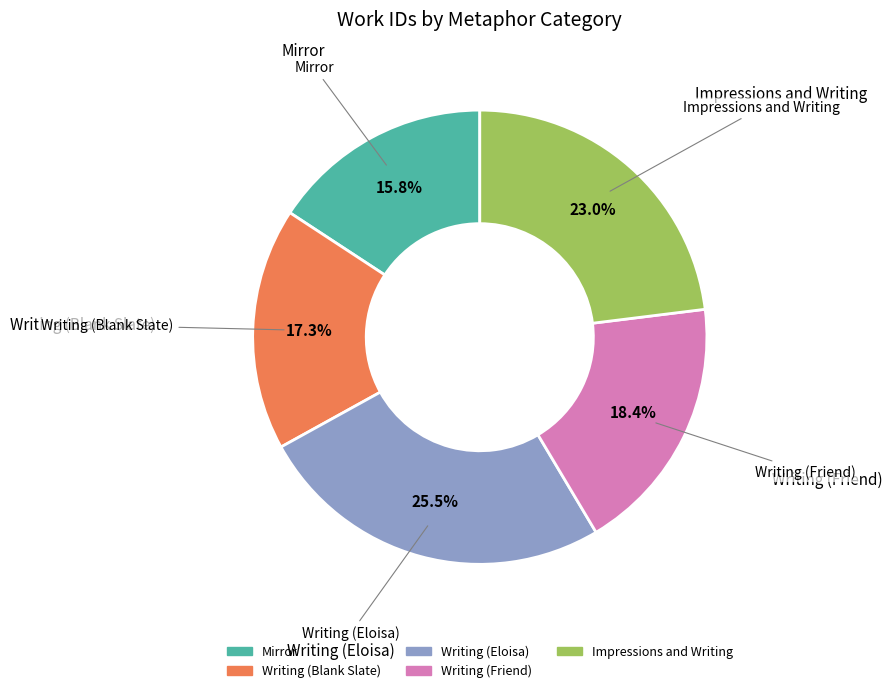

Approximately how many times larger is the value at Writing (Eloisa) compared to Impressions and Writing?

1.1